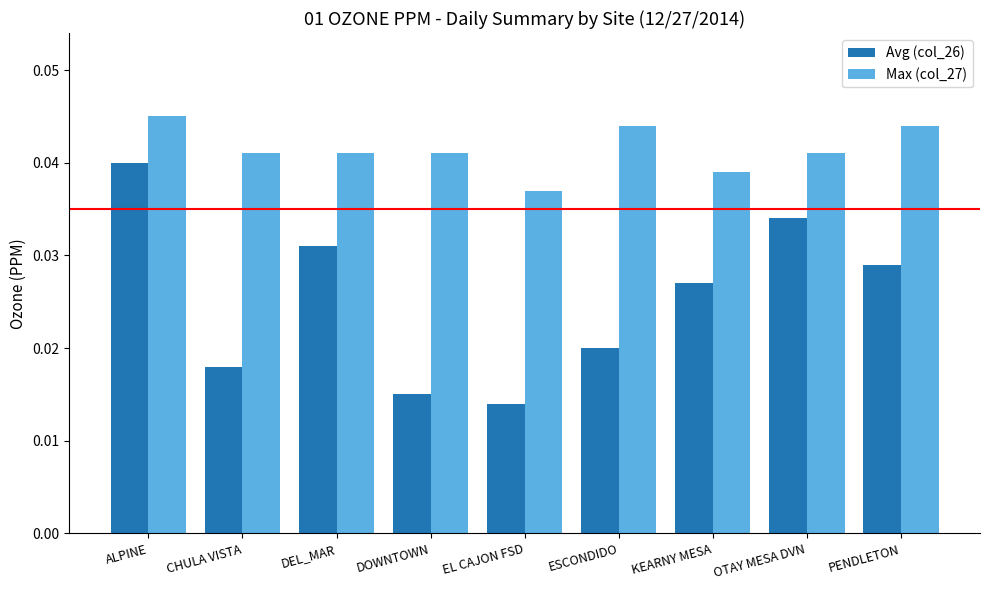

Is the value of Max (col_27) at DOWNTOWN greater than the value of Avg (col_26) at DEL_MAR?

Yes